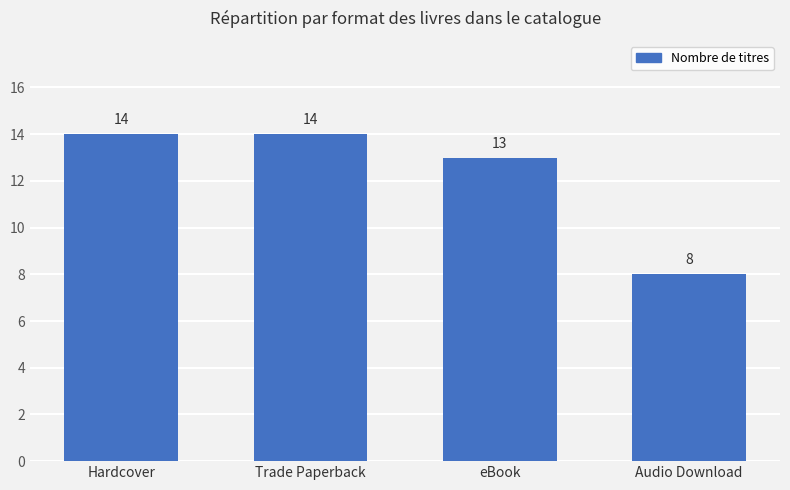

What is the difference between the values at Audio Download and eBook?

5